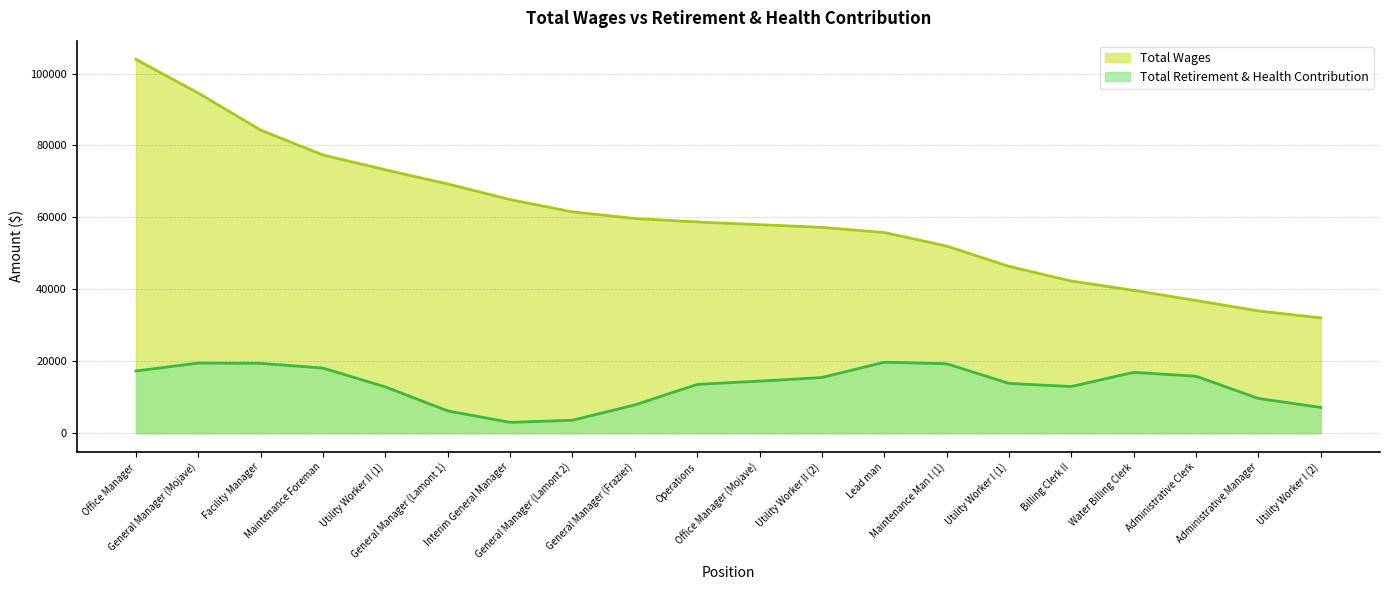

At how many categories does at least one series exceed 58483?

9